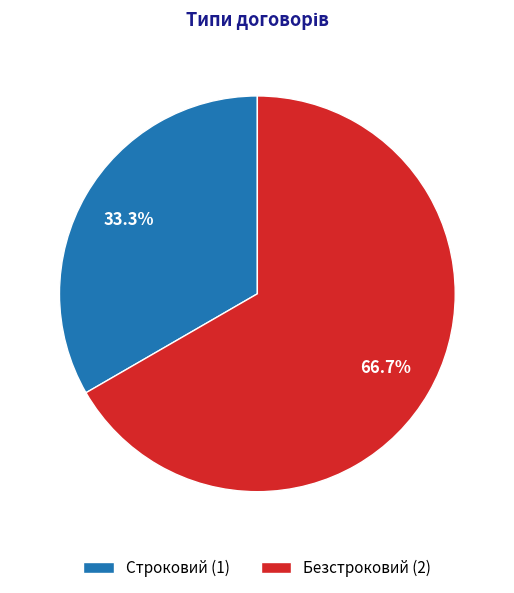

What is the majority slice?

Безстроковий